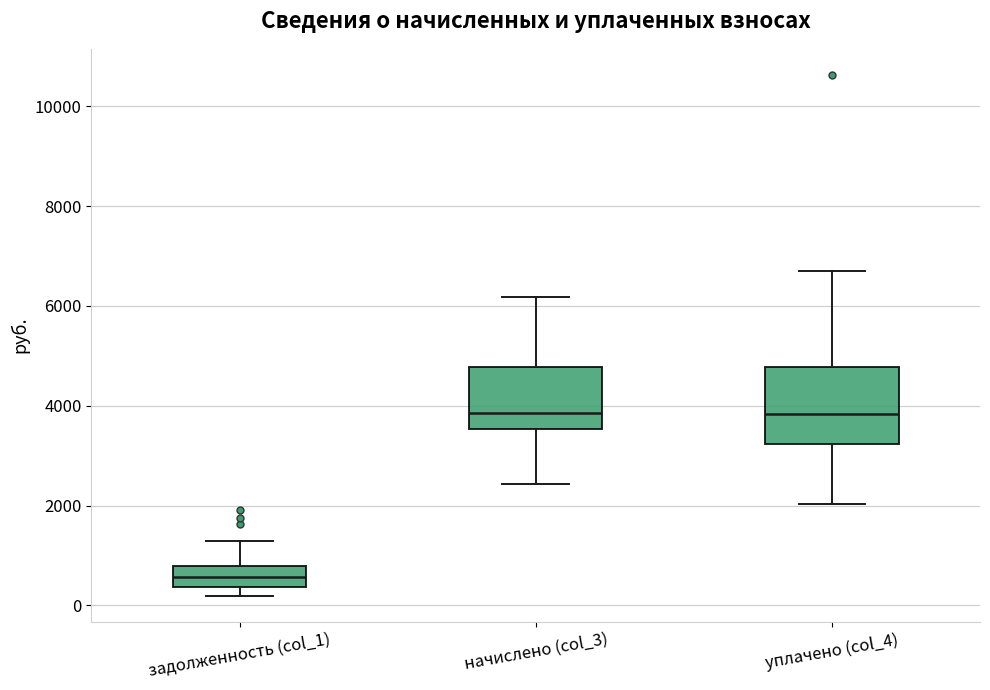

Which box's median line is the lowest?

задолженность (col_1)